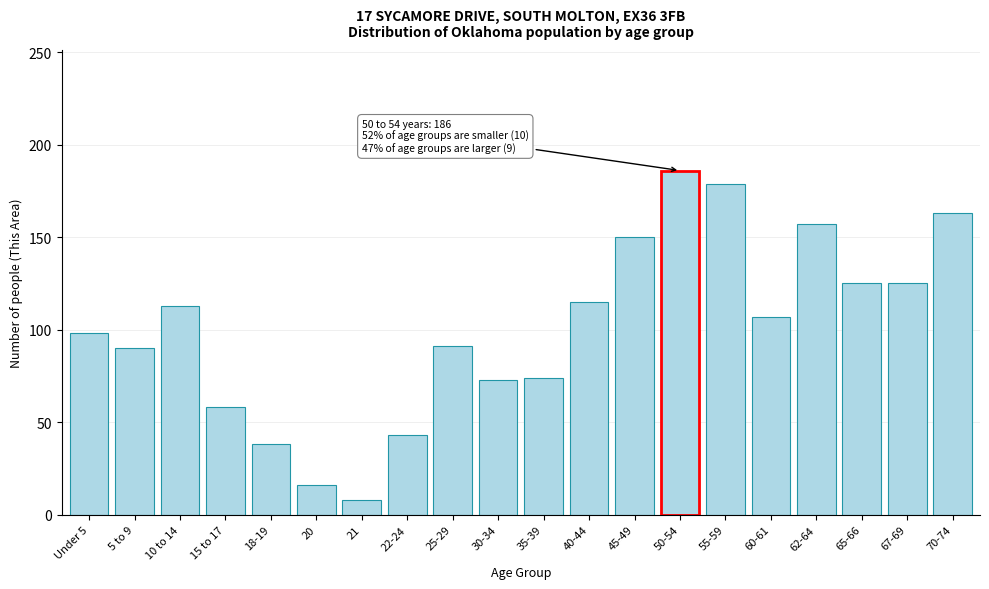

What is the minimum value shown in the chart?

8